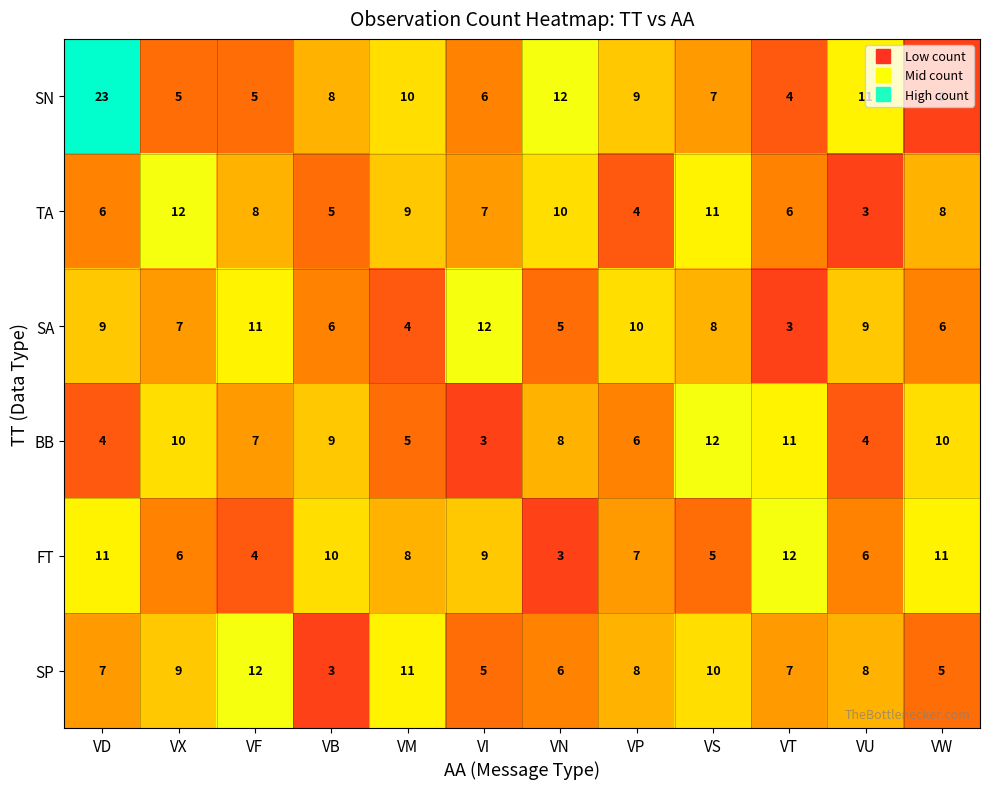

What is the average value of the SP series?

8